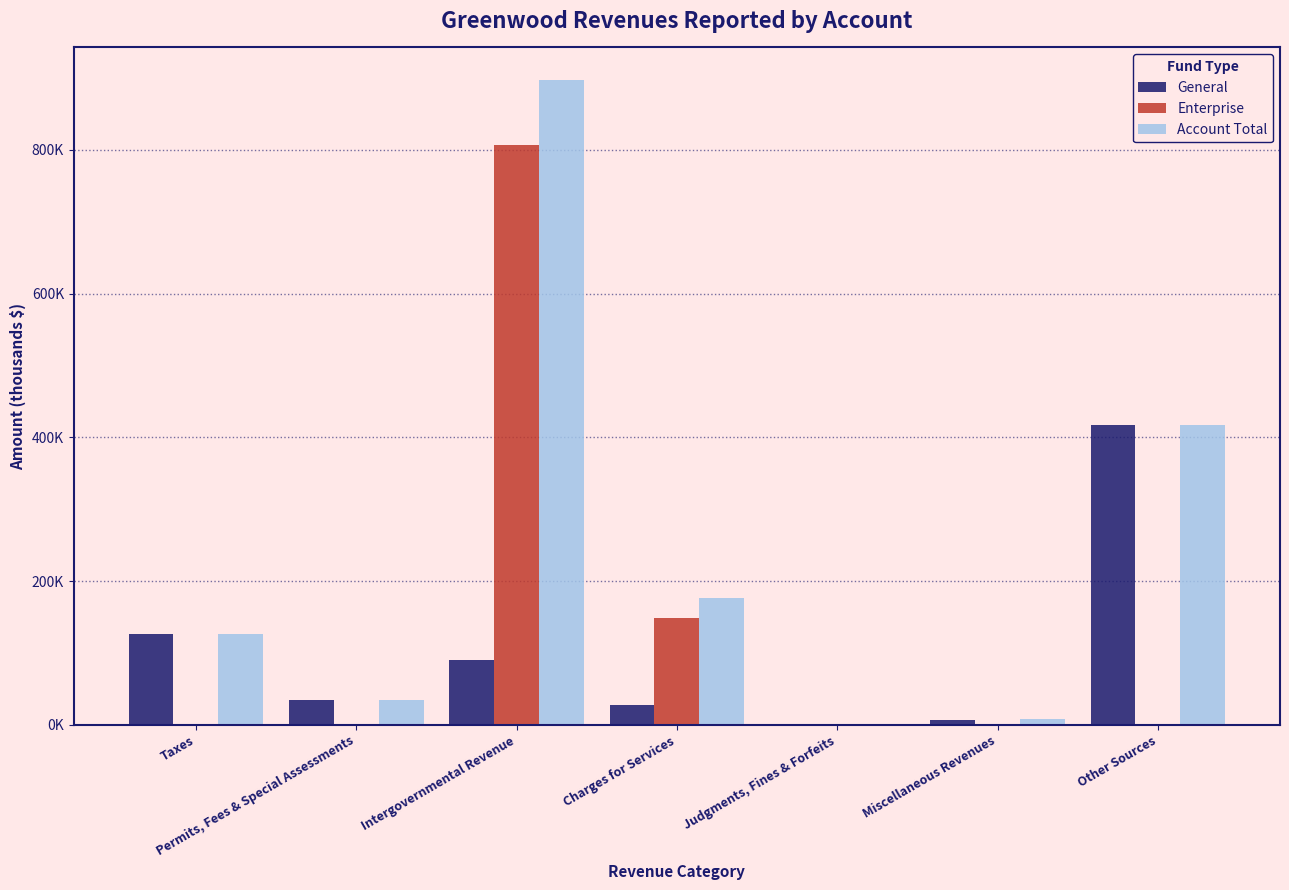

What are all the series names shown in the legend?

General, Enterprise, Account Total